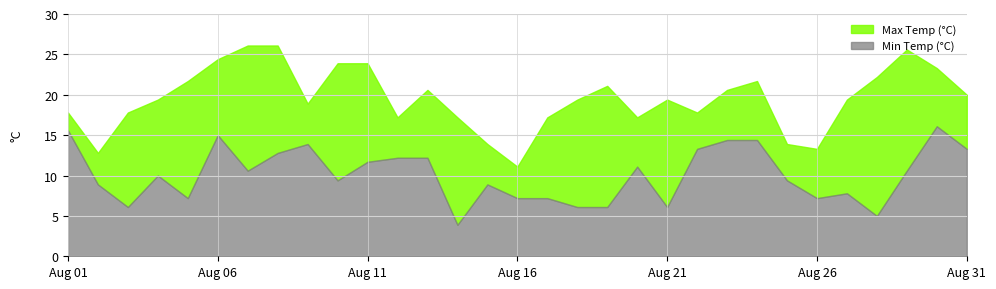

Where is Min Temp (°C) nearest to the value 10?

1975-08-04